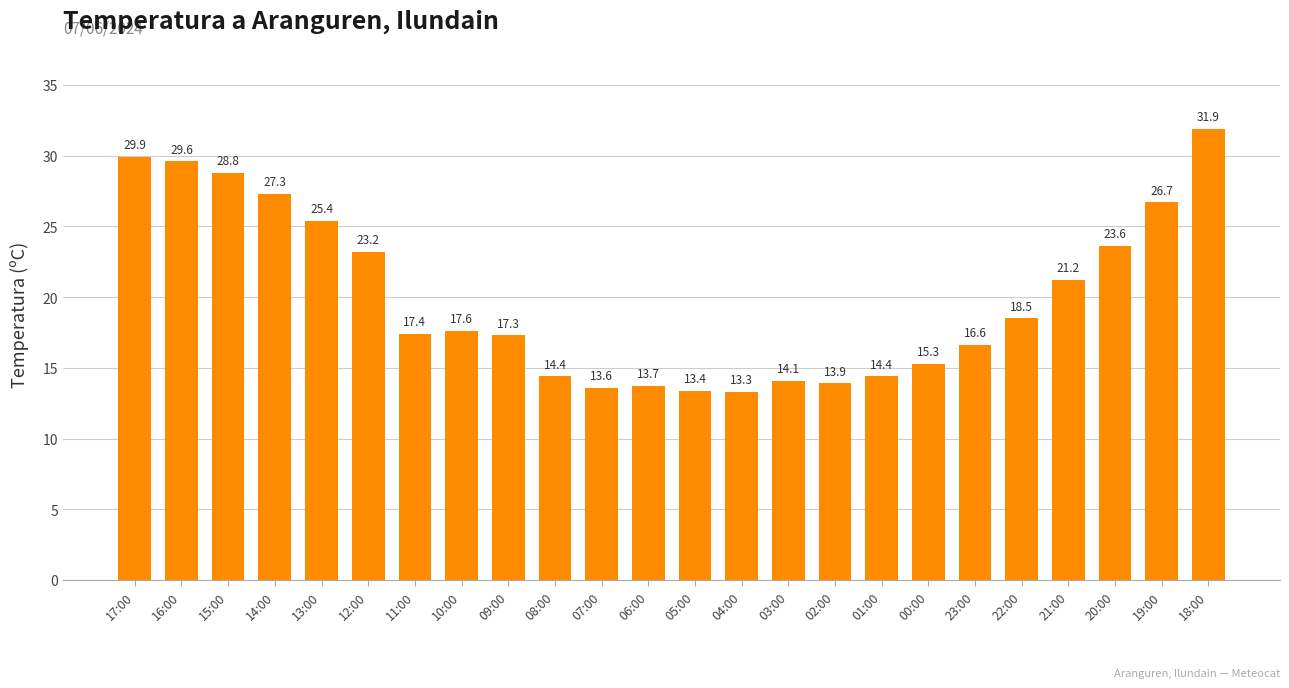

What is the change in value from 07:00 to 20:00?

+10.0